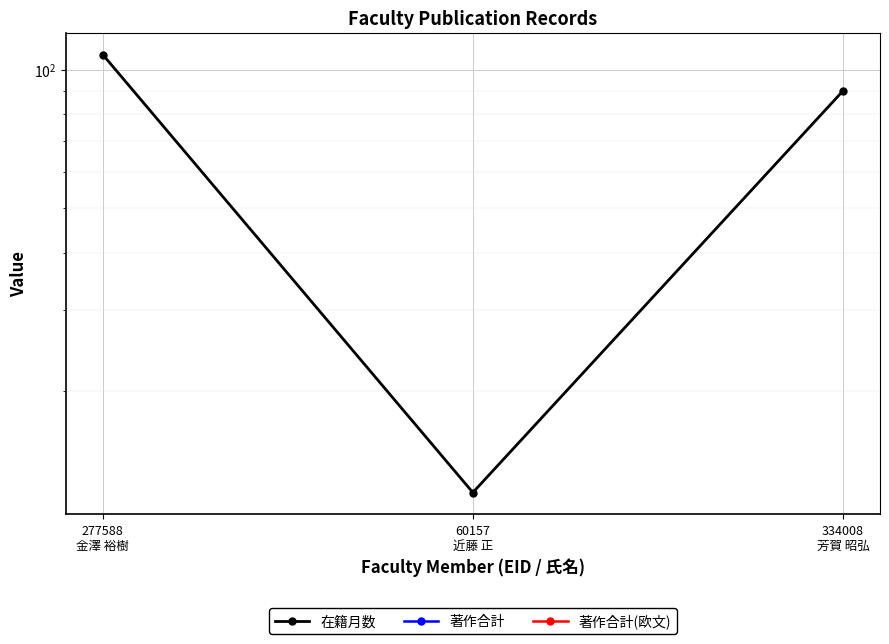

What is the difference between the maximum and minimum values in the 在籍月数 series?

96